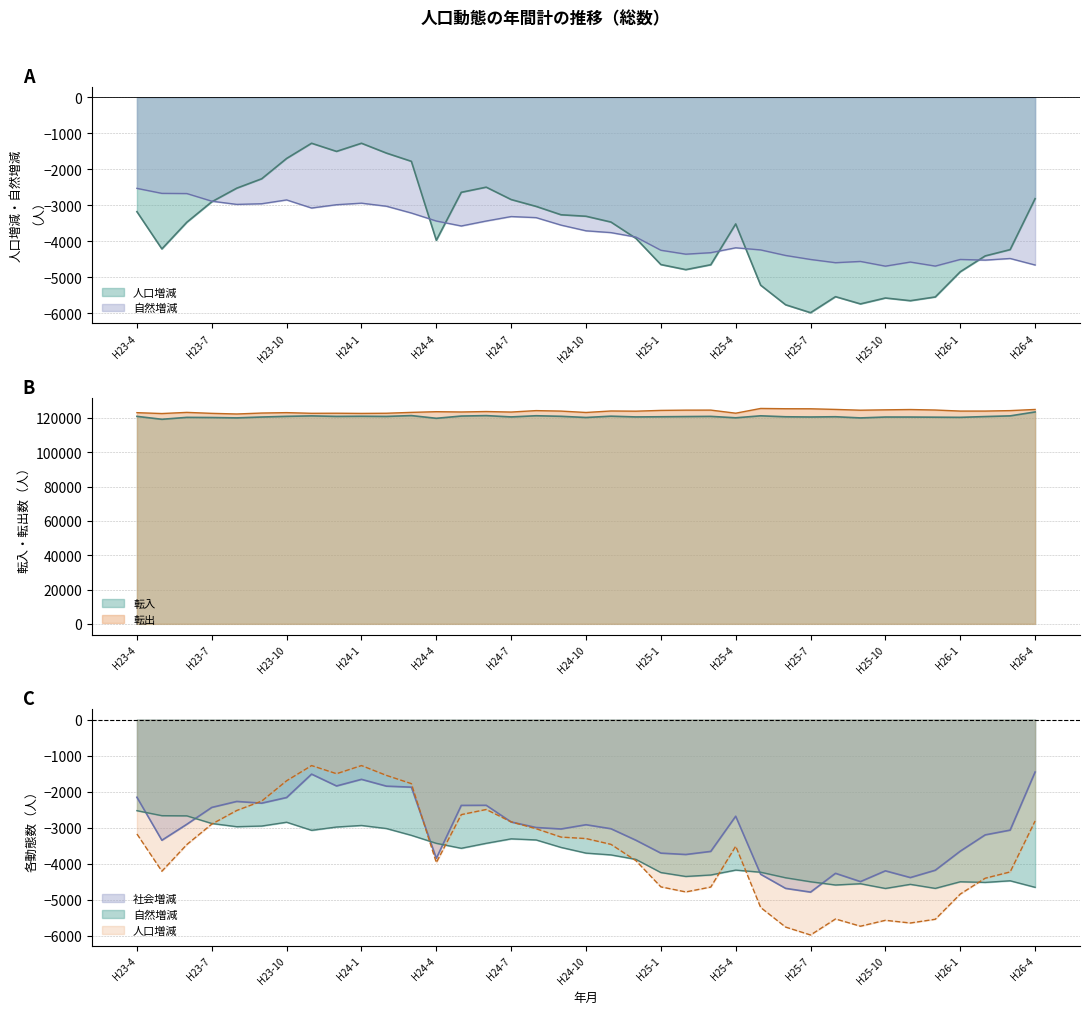

What is the difference between the maximum and minimum values in the 転入 series?

4276